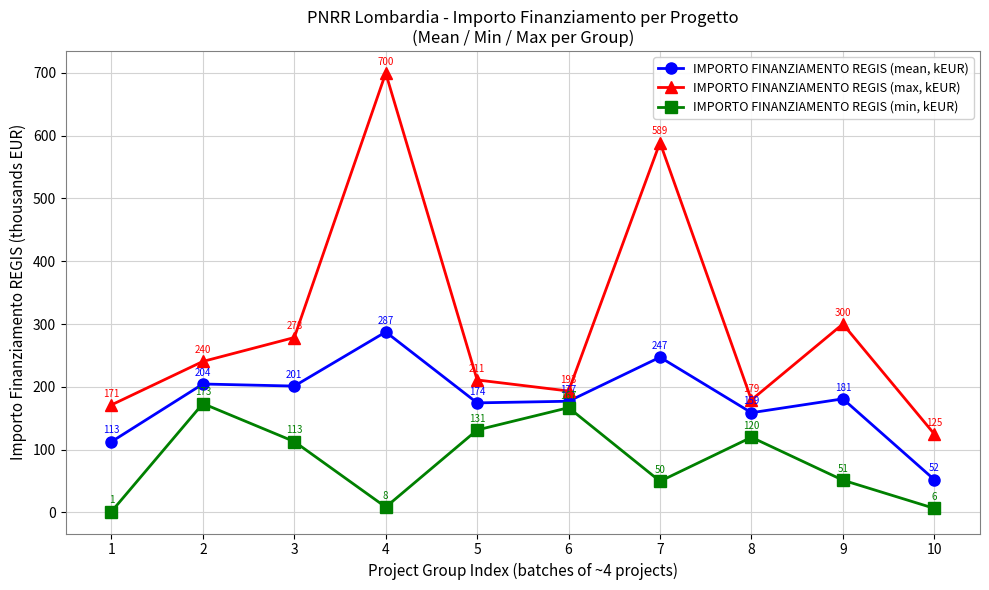

What are all the series names shown in the legend?

IMPORTO FINANZIAMENTO REGIS (mean, kEUR), IMPORTO FINANZIAMENTO REGIS (max, kEUR), IMPORTO FINANZIAMENTO REGIS (min, kEUR)